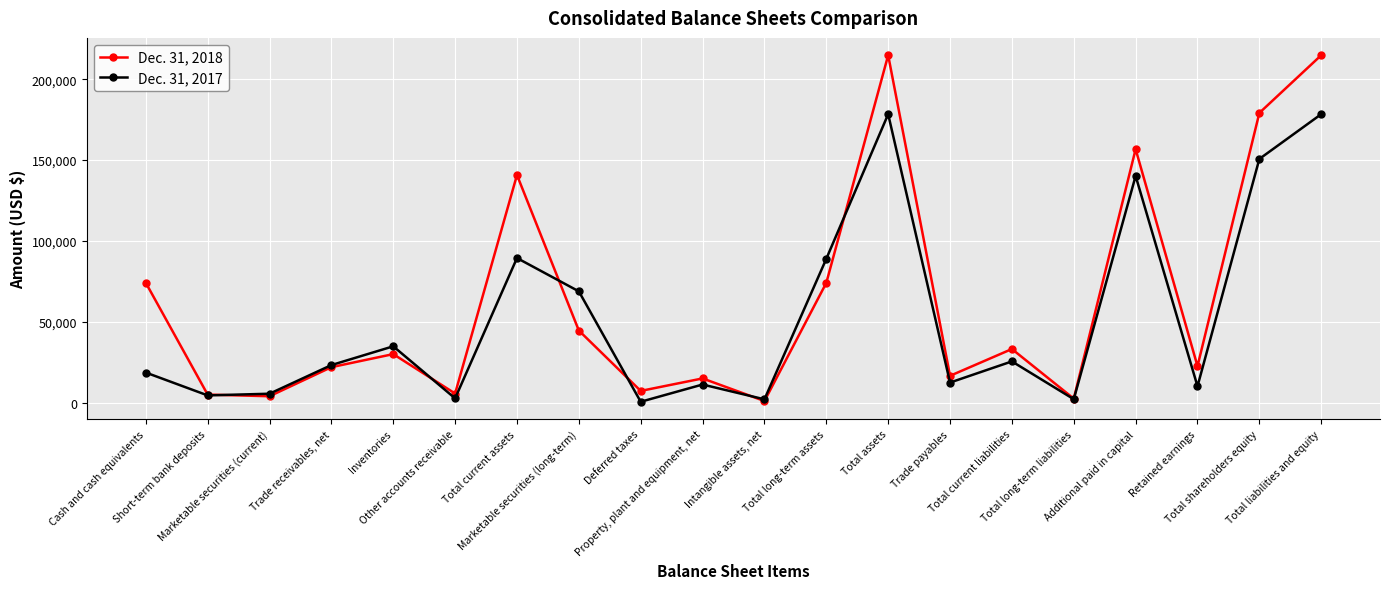

Rank the series by their maximum value, from lowest to highest.

Dec. 31, 2017, Dec. 31, 2018